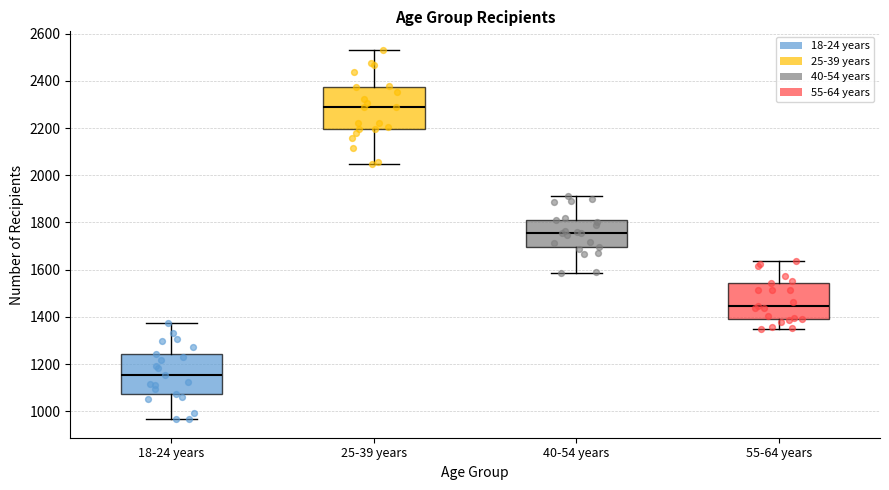

Reading left to right, read every box against the y-axis: the position of its median line, the range the box covers, and the ends of its whiskers. The values are not printed on the chart, so give them approximately, as read against the axis.

18-24 years: median 1160, box 1080 to 1240, whiskers 960 to 1380
25-39 years: median 2280, box 2200 to 2380, whiskers 2040 to 2540
40-54 years: median 1760, box 1700 to 1820, whiskers 1580 to 1920
55-64 years: median 1440, box 1380 to 1540, whiskers 1360 to 1640